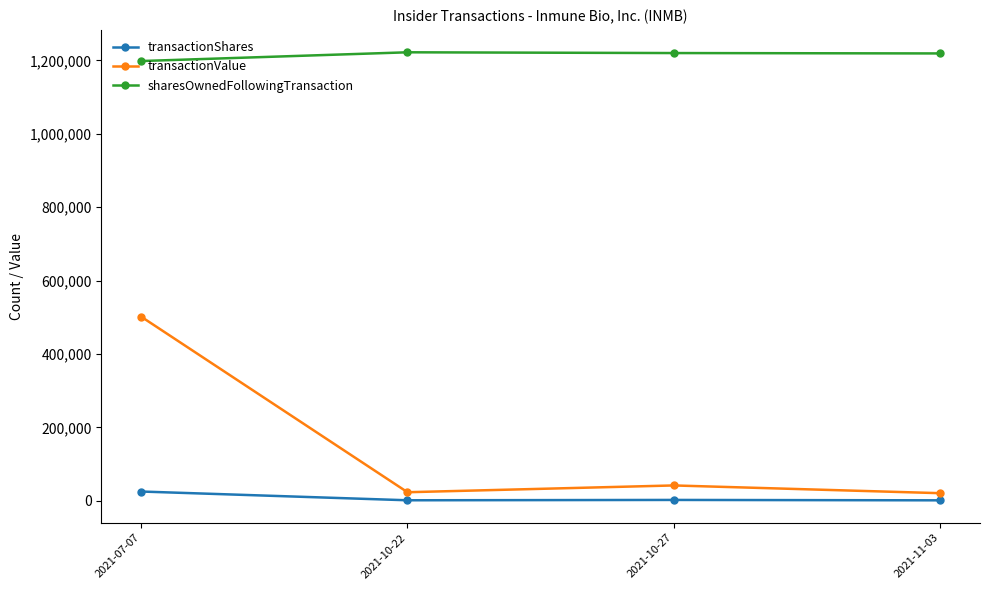

True or false: transactionValue has more than 0 points higher than both neighbors.

True